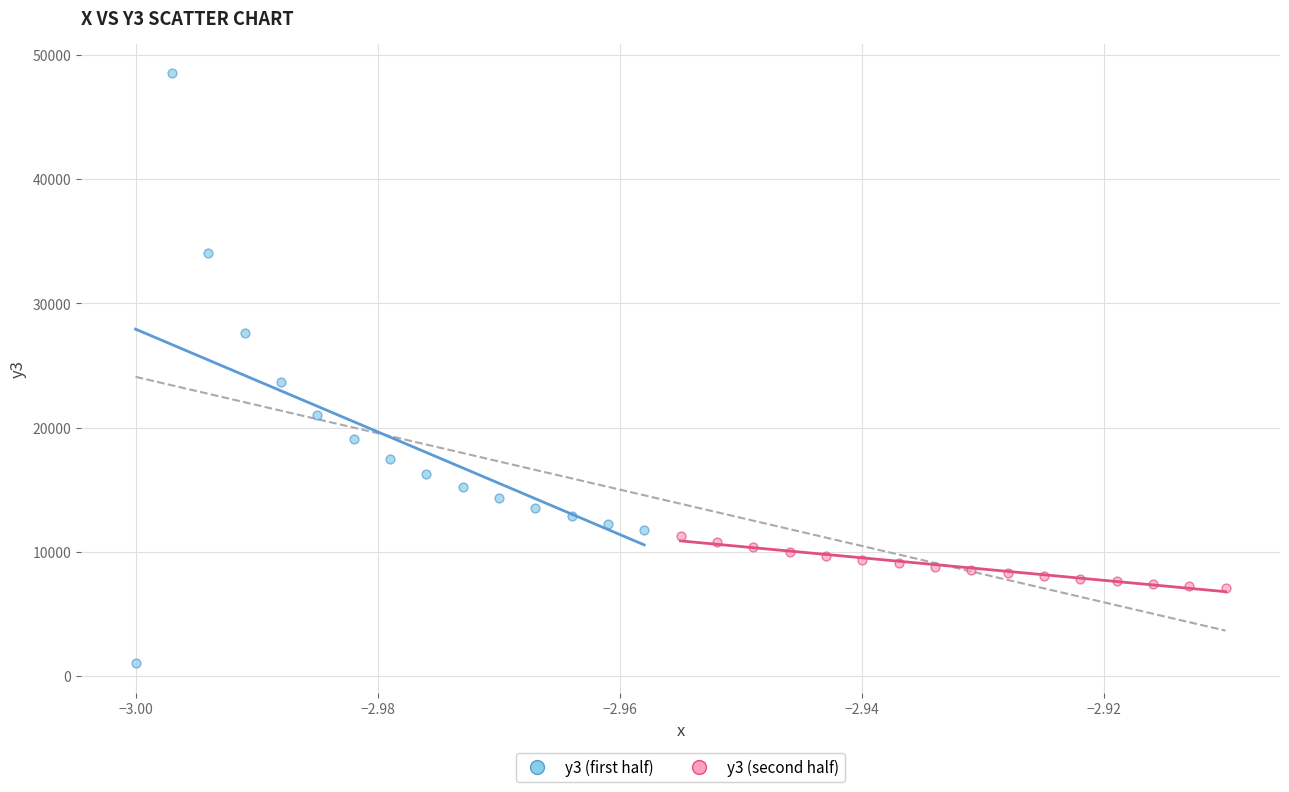

Which series has the largest Y range (max minus min)?

y3 (first half)